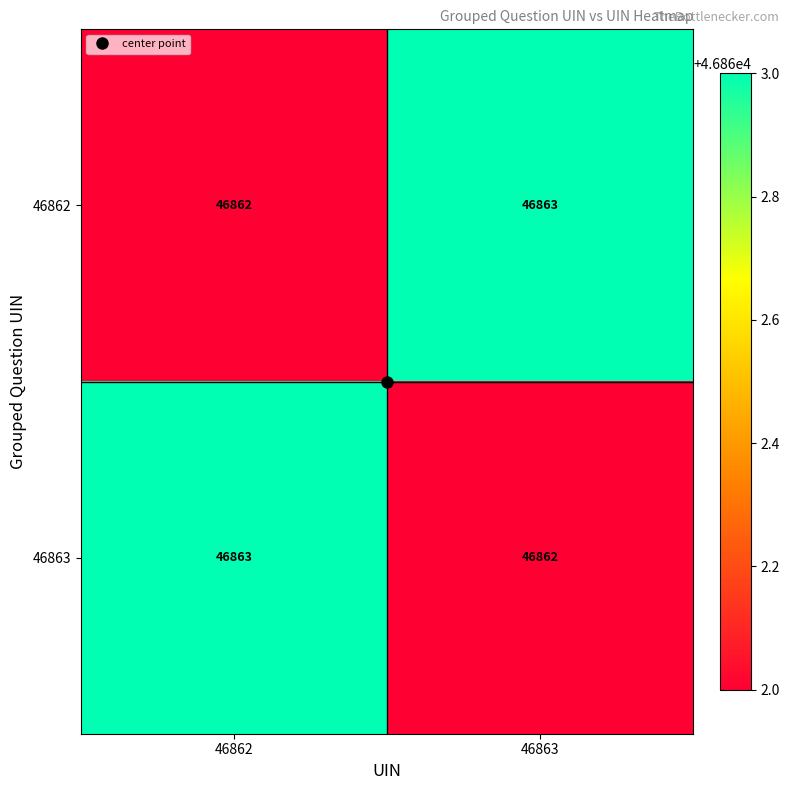

Rank the categories by 46863 value from highest to lowest.

46862, 46863